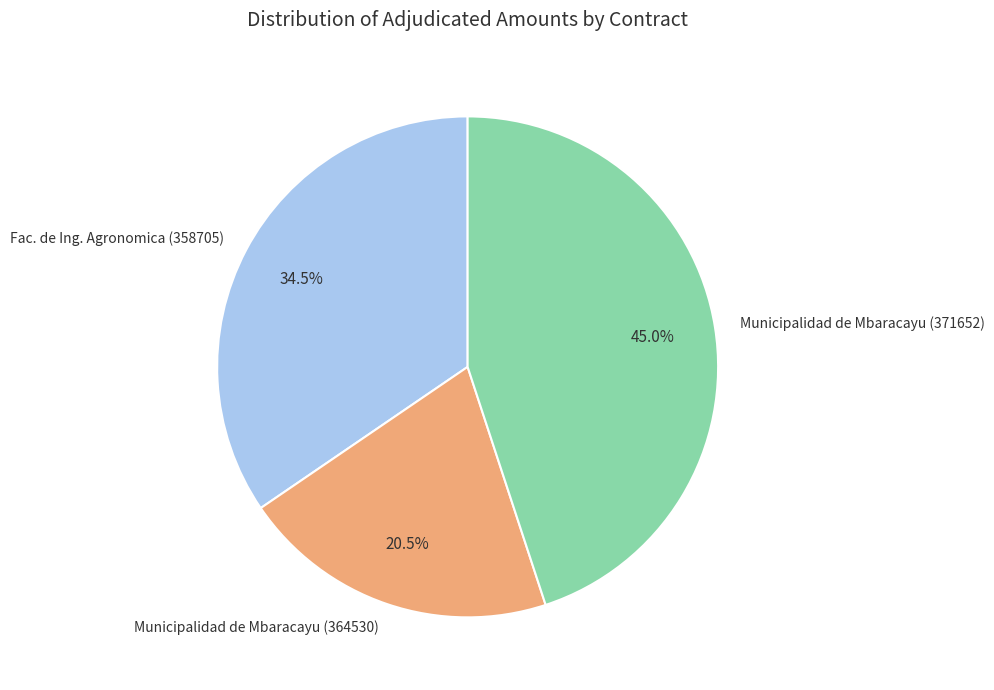

How many slices are in this pie chart?

3